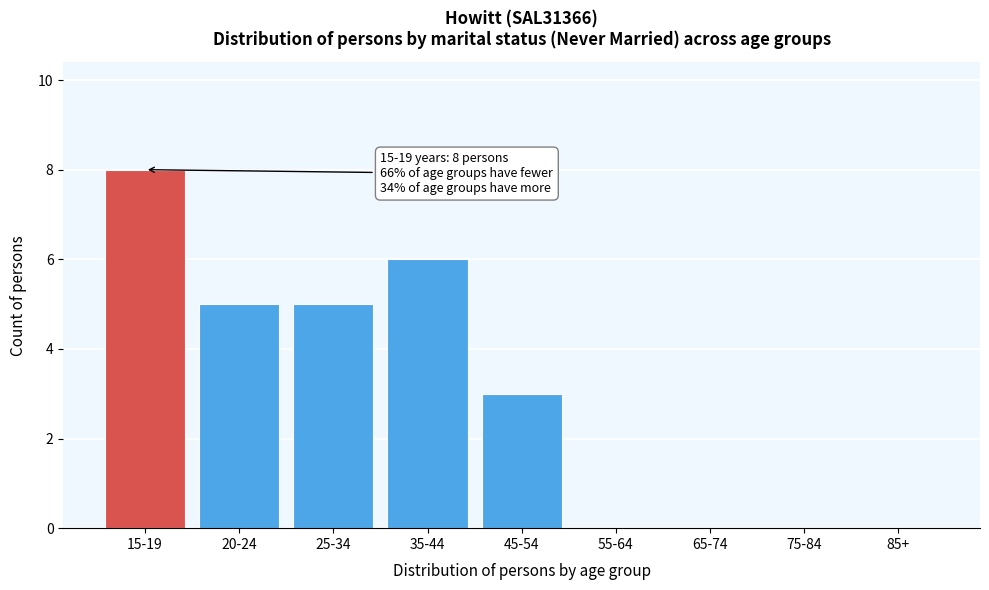

Reading left to right, transcribe all the data shown in this chart.

15-19=8	20-24=5	25-34=5	35-44=6	45-54=3	55-64=0	65-74=0	75-84=0	85+=0